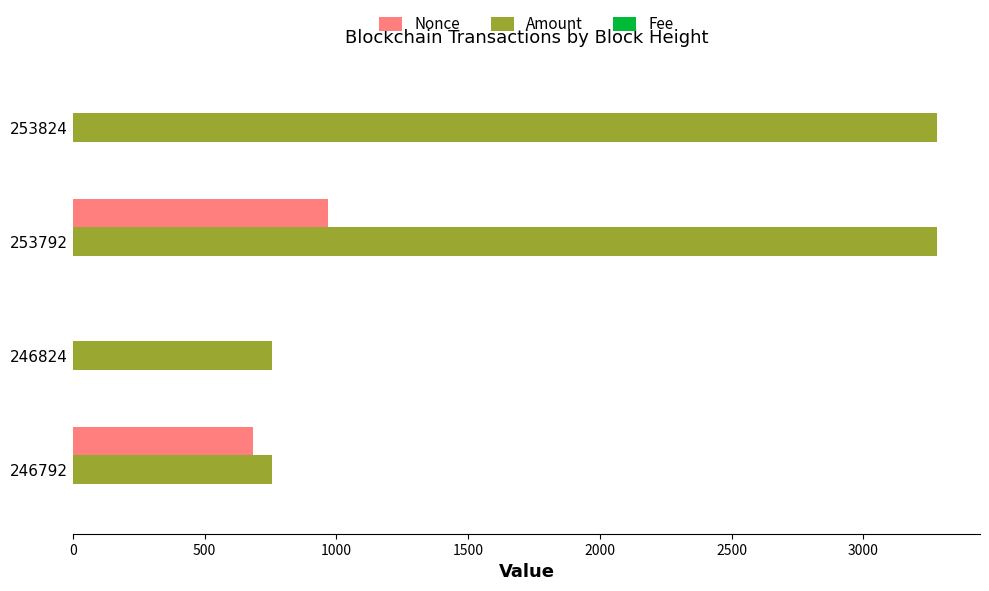

Which series has the largest total across all categories?

Amount